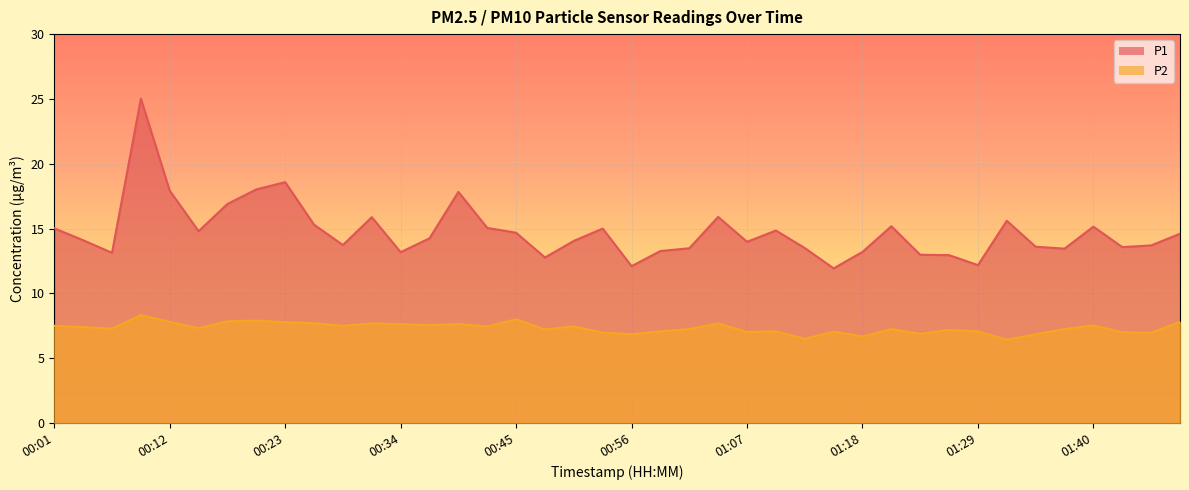

What position from the left is 00:20?

8